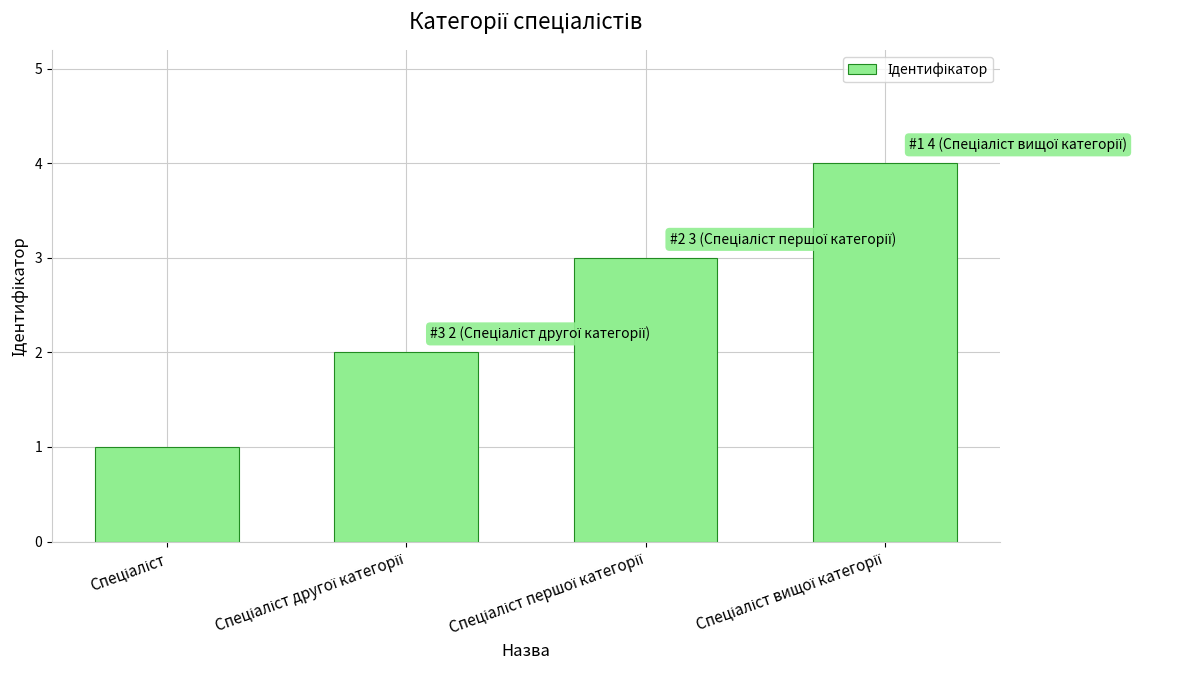

How many values are below 3?

2